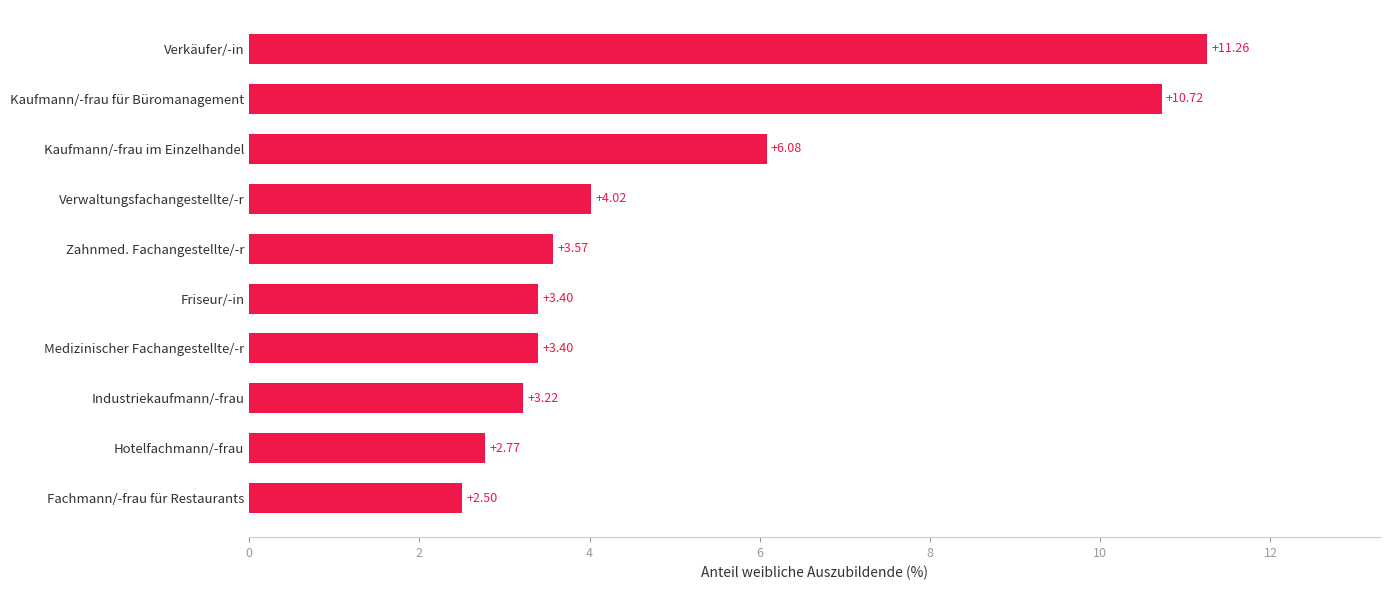

What is the average value?

5.1